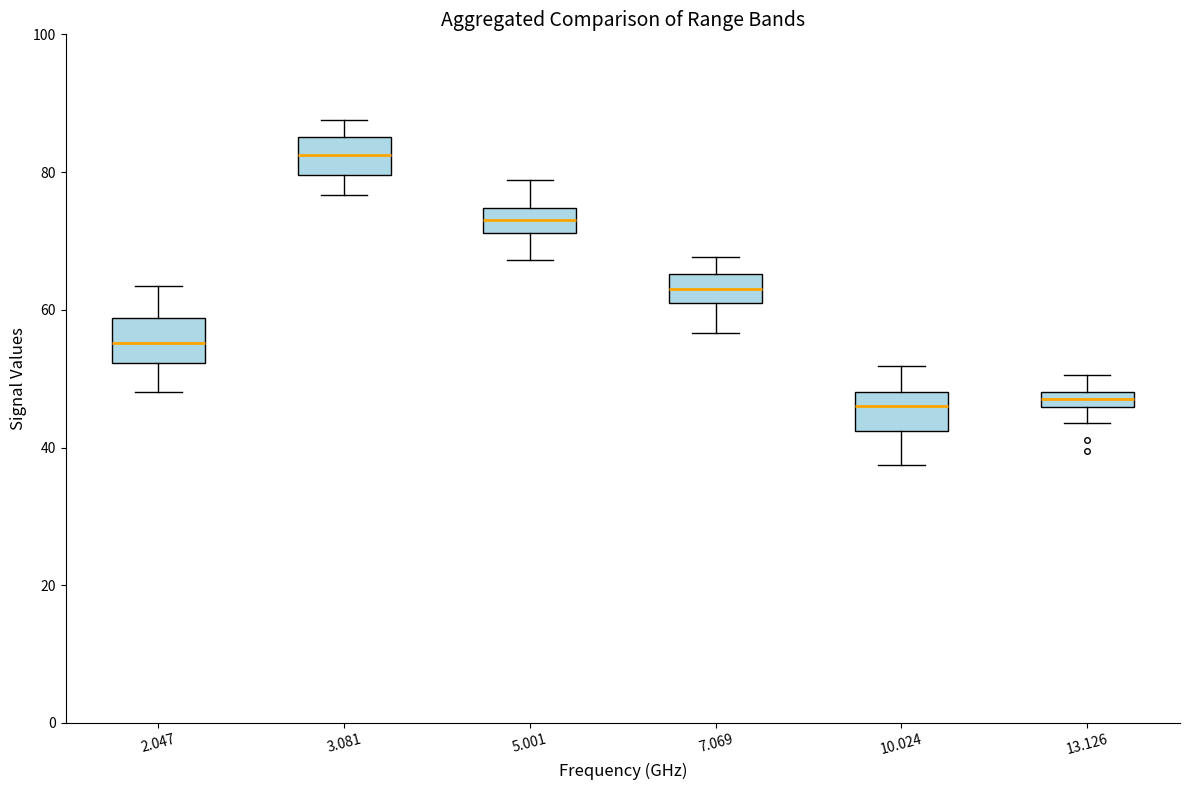

Where is the upper edge of the box at x = 10.024 on the y-axis? The values are not printed on the chart, so give them approximately, as read against the axis.

48